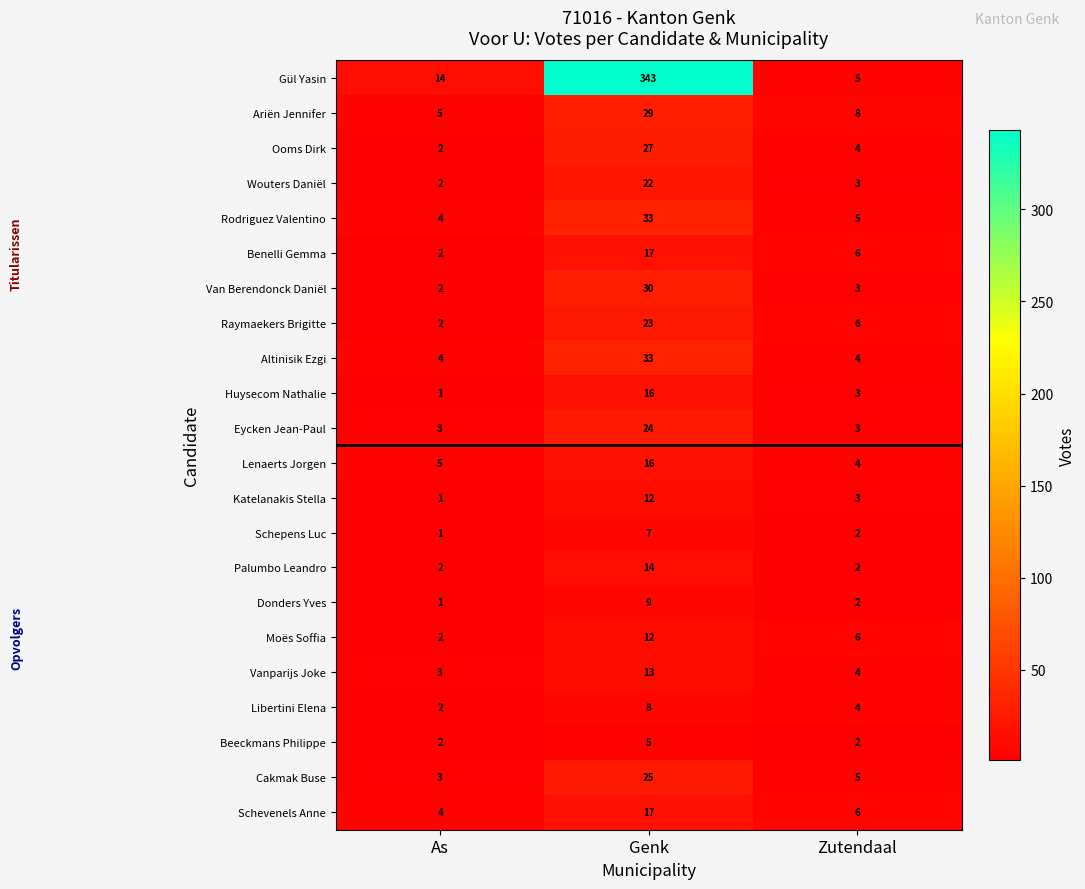

At which label does Libertini Elena first exceed 4?

Genk